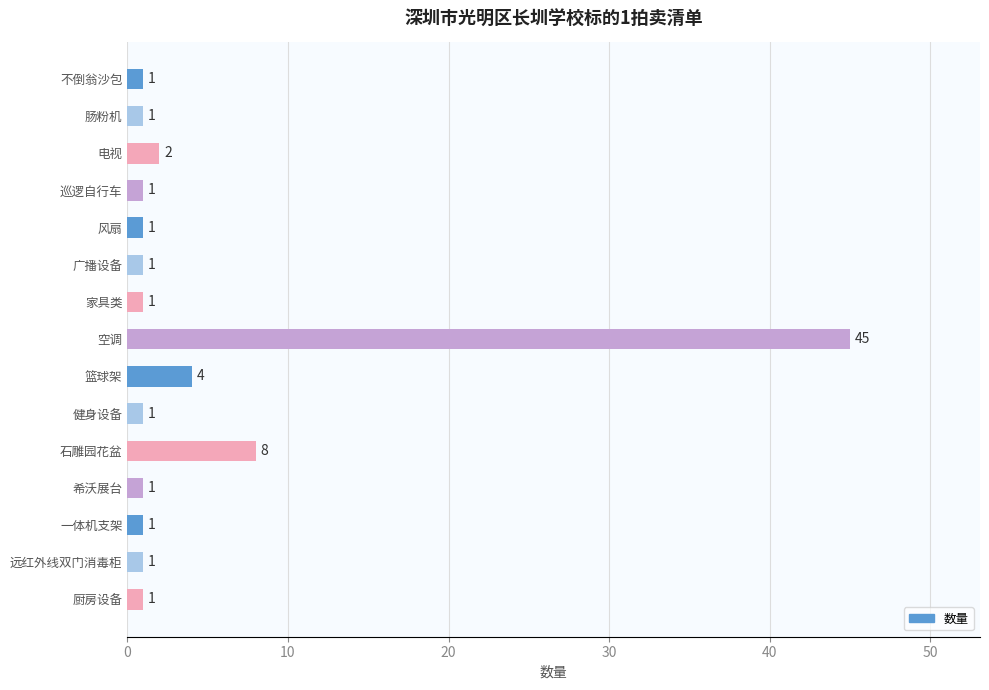

How many series are shown in this chart?

1